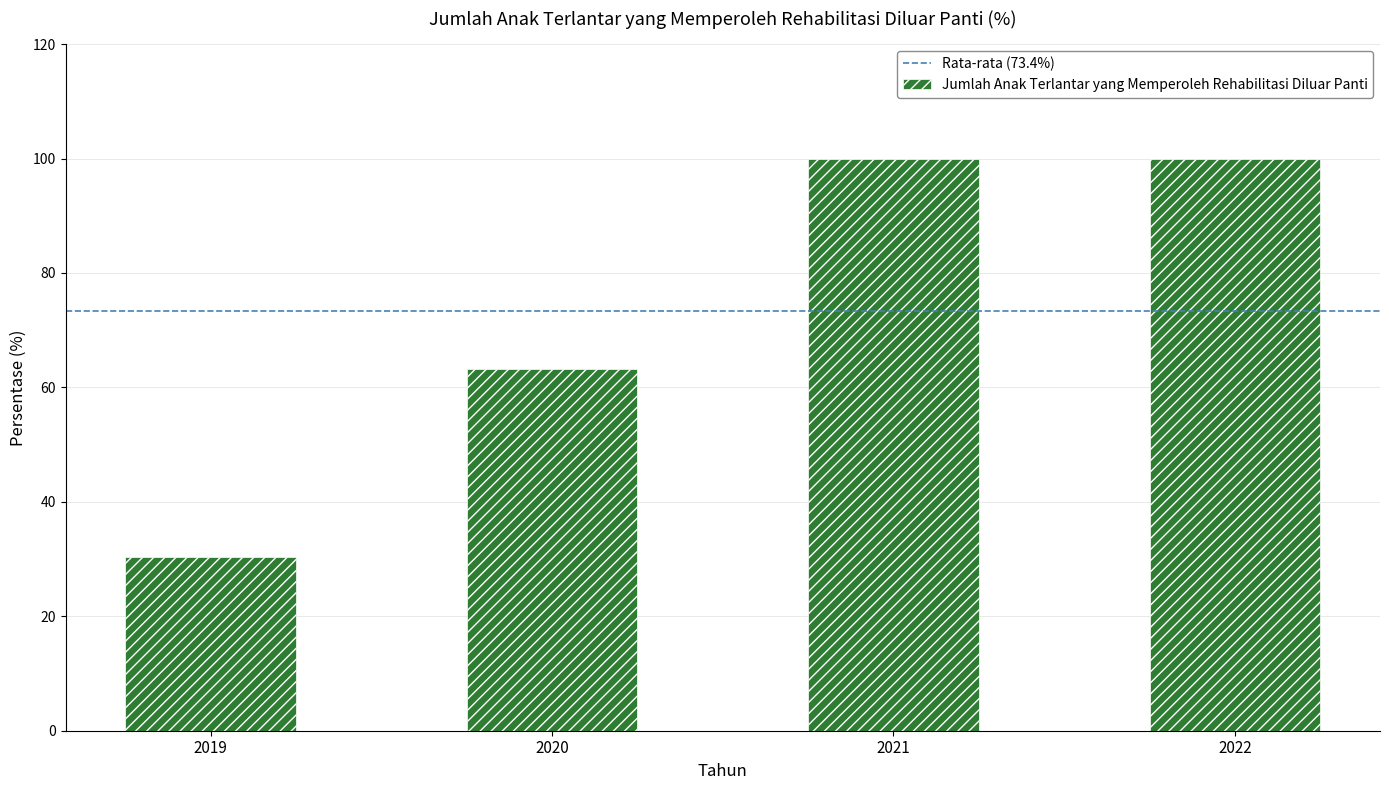

How many values are below 100?

2